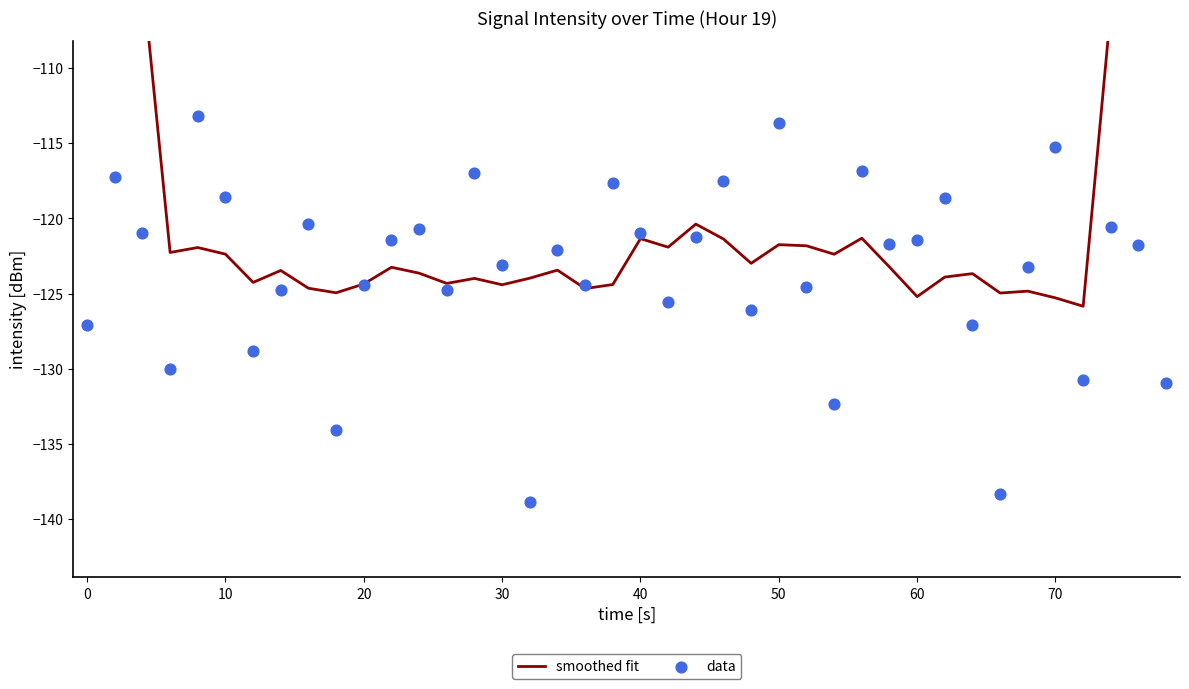

At how many categories does at least one series exceed -78?

2